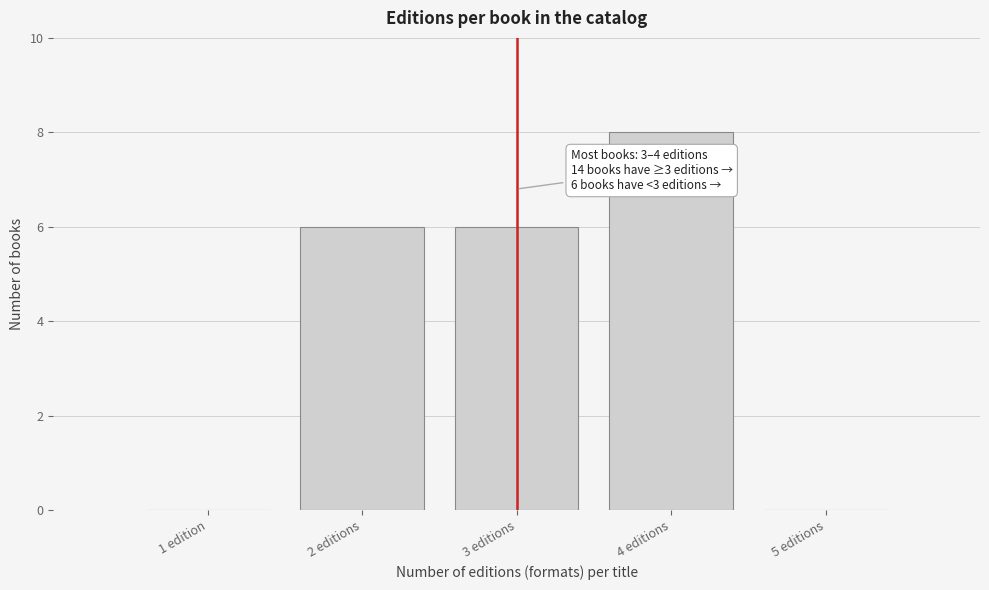

Reading left to right, extract all data points from this chart.

1 edition=0	2 editions=6	3 editions=6	4 editions=8	5 editions=0